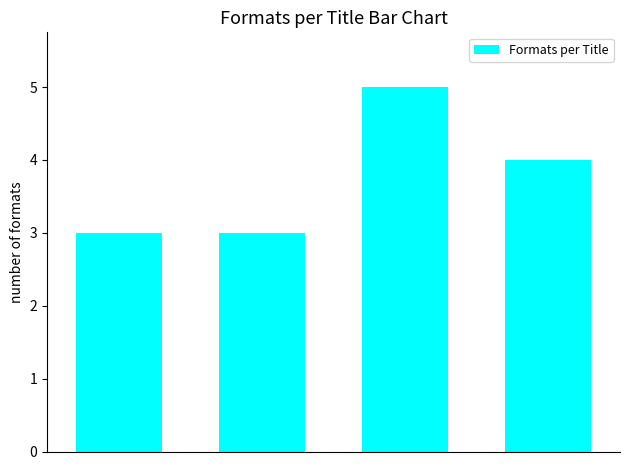

What is the maximum value shown in the chart?

5